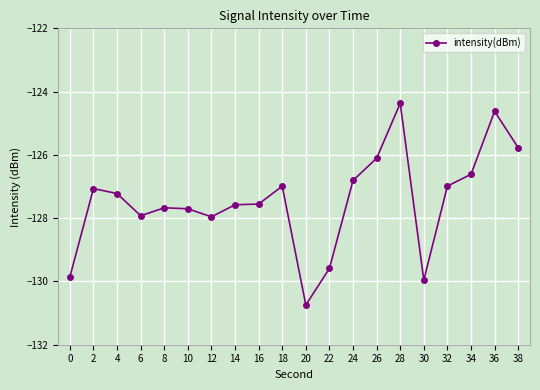

True or false: there are more than 2 points higher than both neighbors.

True